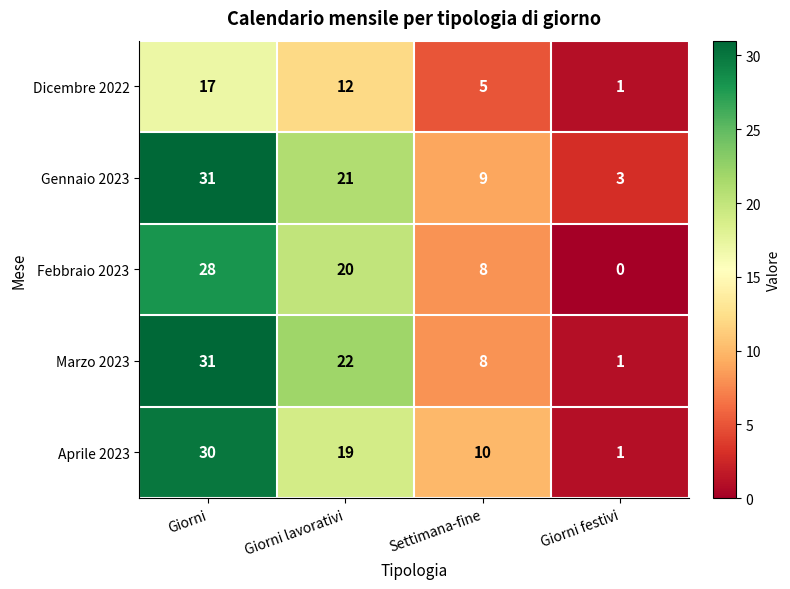

Which series has the widest spread of values?

Marzo 2023